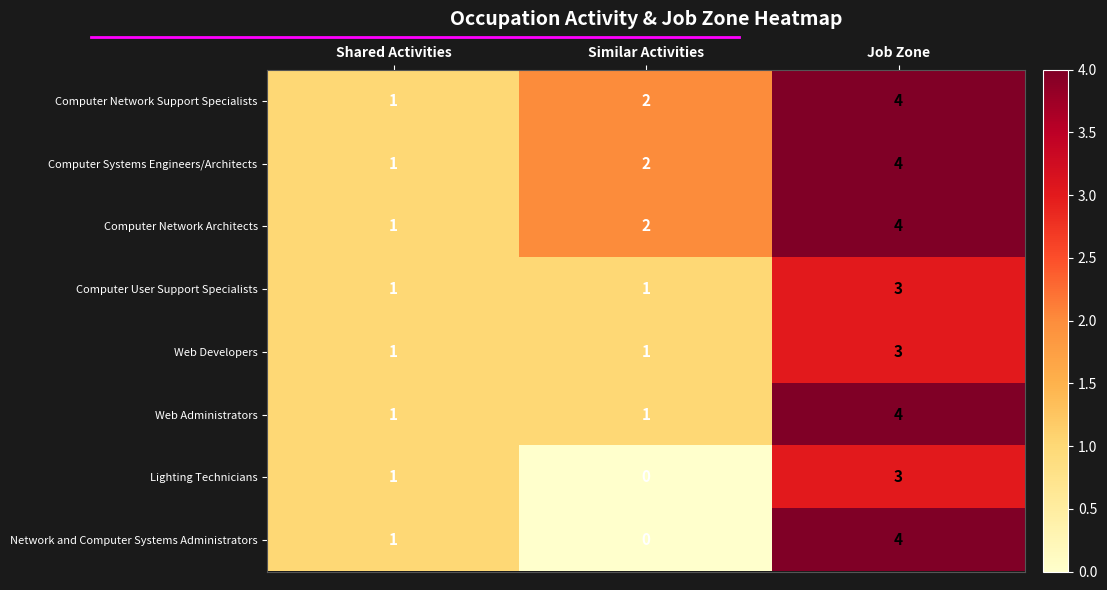

Reading right to left, extract all data points from this chart.

Computer Network Support Specialists: Job Zone=4	Similar Activities=2	Shared Activities=1
Computer Systems Engineers/Architects: Job Zone=4	Similar Activities=2	Shared Activities=1
Computer Network Architects: Job Zone=4	Similar Activities=2	Shared Activities=1
Computer User Support Specialists: Job Zone=3	Similar Activities=1	Shared Activities=1
Web Developers: Job Zone=3	Similar Activities=1	Shared Activities=1
Web Administrators: Job Zone=4	Similar Activities=1	Shared Activities=1
Lighting Technicians: Job Zone=3	Similar Activities=0	Shared Activities=1
Network and Computer Systems Administrators: Job Zone=4	Similar Activities=0	Shared Activities=1